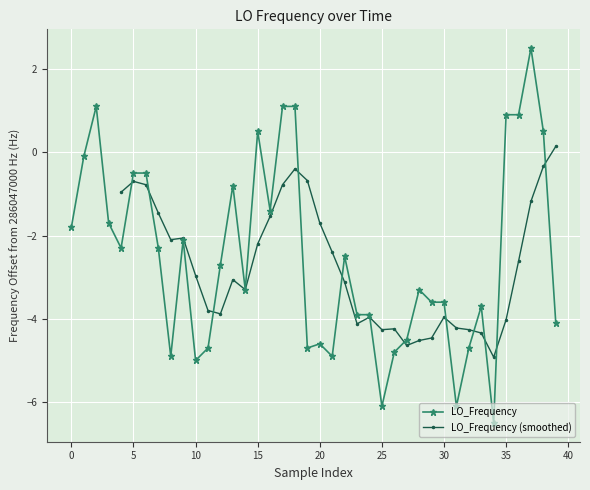

True or false: LO_Frequency has more than 2 interior local peaks.

True